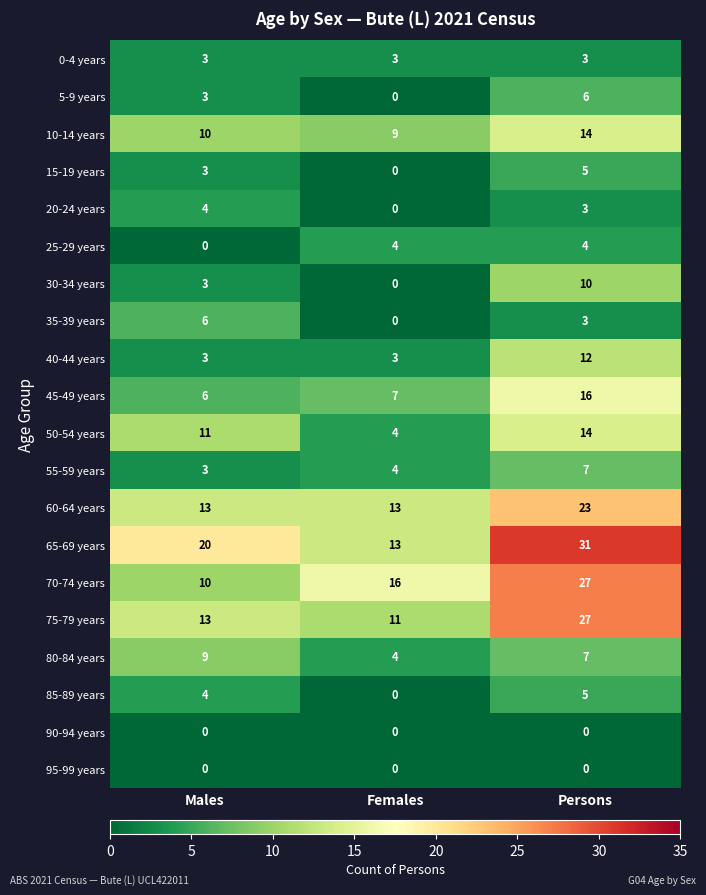

List the labels in order of 20-24 years value, smallest first.

Females, Persons, Males